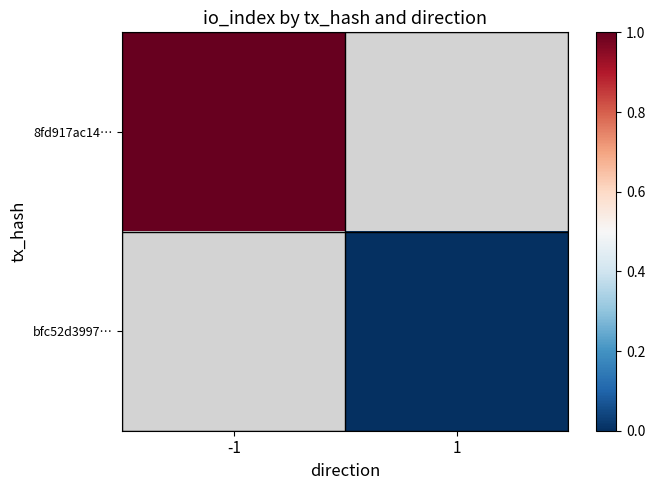

How many distinct data groups are displayed?

2